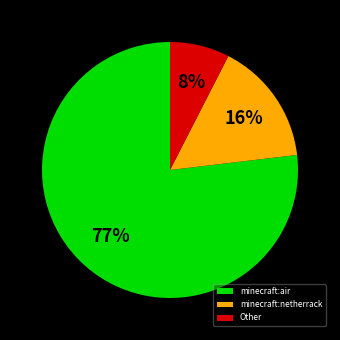

To the nearest percent, what is the average slice percentage?

33%